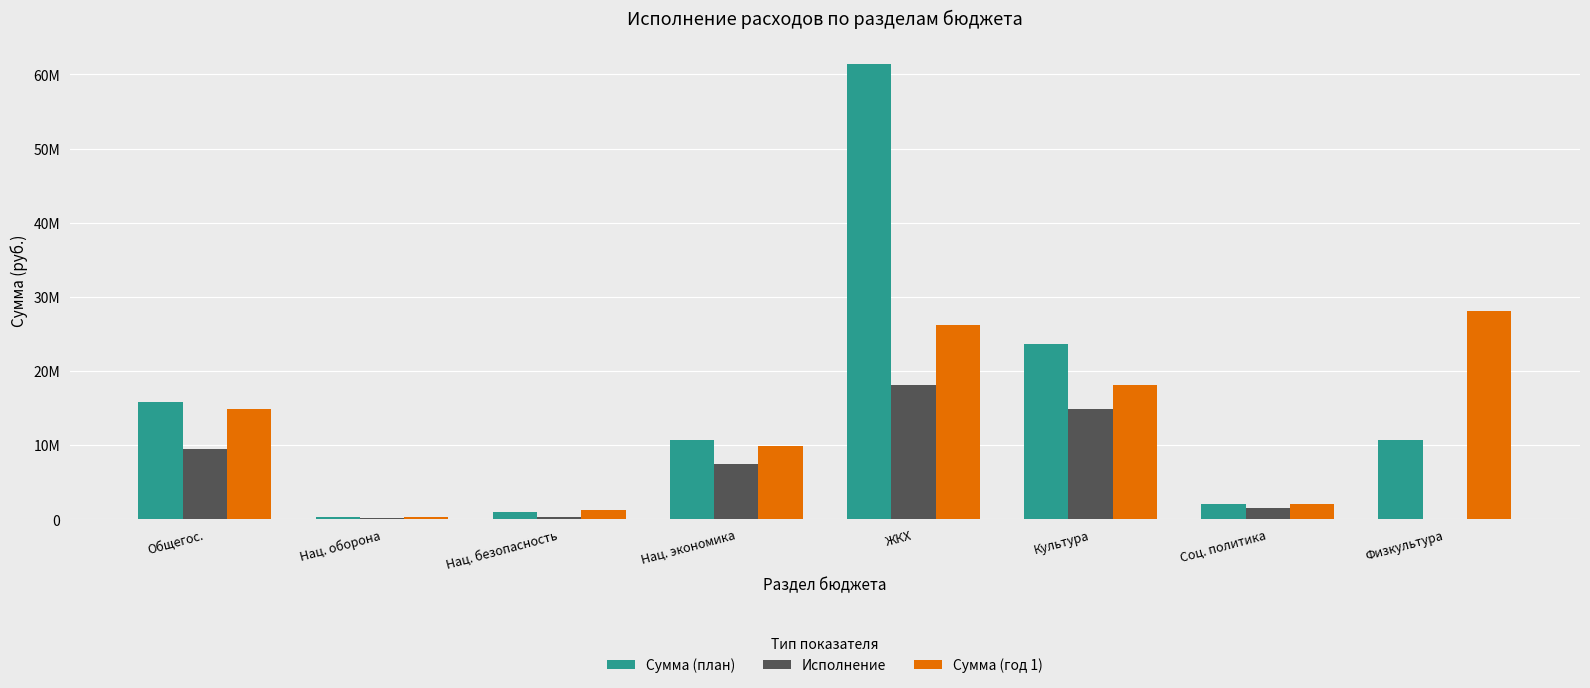

What are all the series names shown in the legend?

Сумма (план), Исполнение, Сумма (год 1)